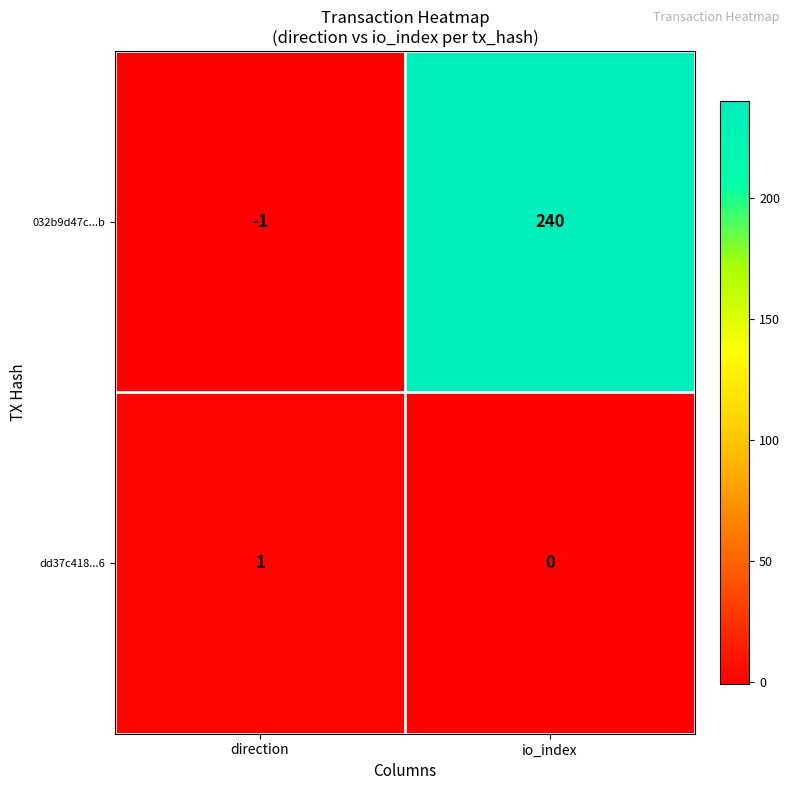

Rank the series at io_index from highest to lowest value.

032b9d47c...b, dd37c418...6